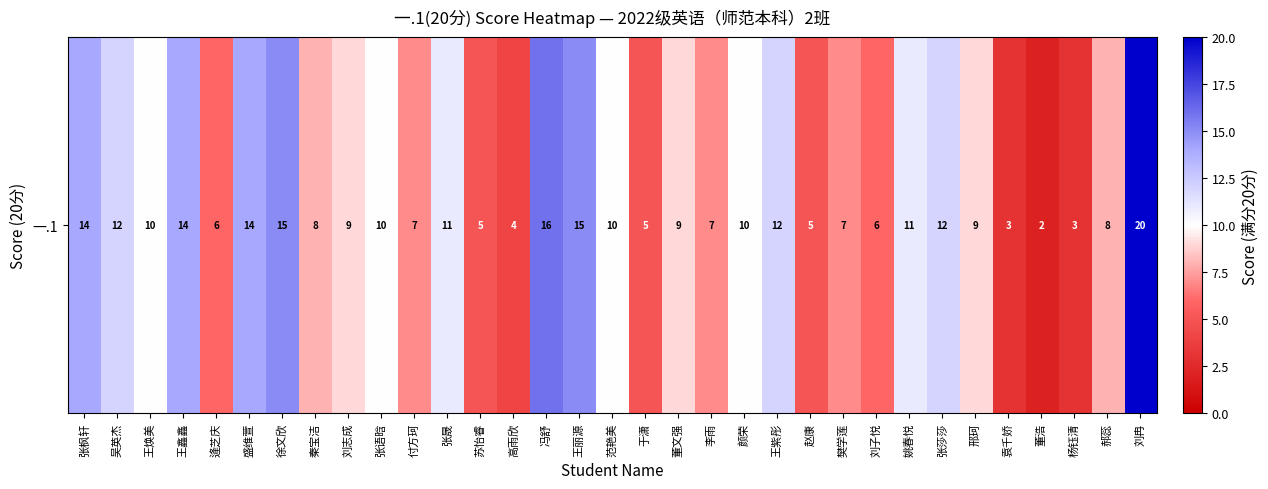

How many categories are shown in the chart?

33